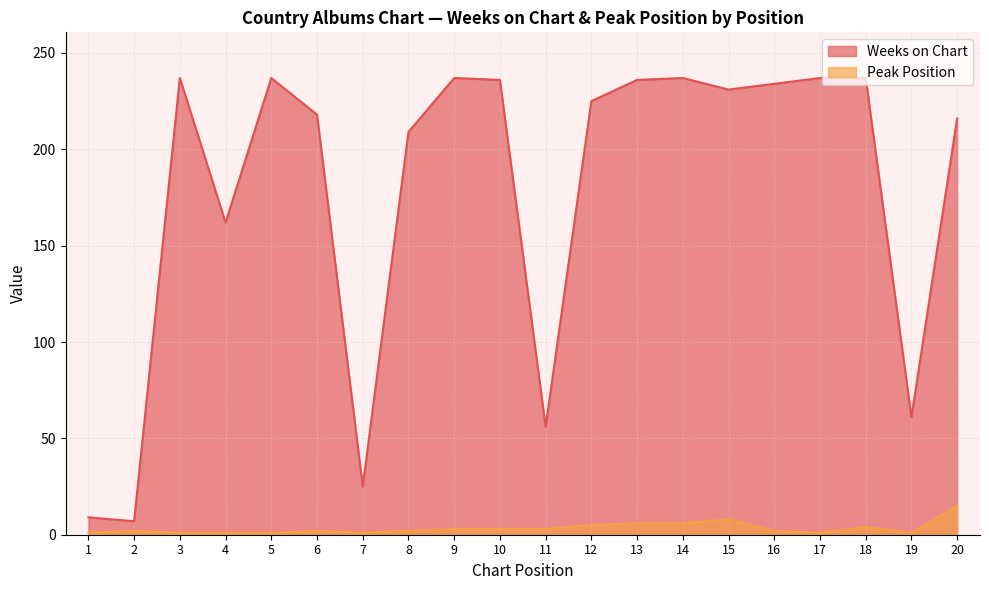

At which label does Peak Position first exceed 2?

9